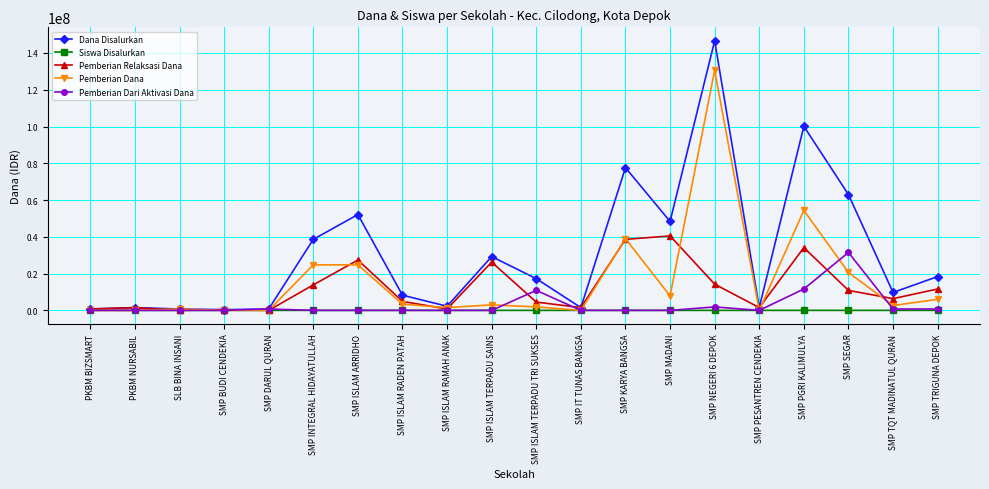

What is the approximate value of Pemberian Dana at SMP PGRI KALIMULYA?

54375000